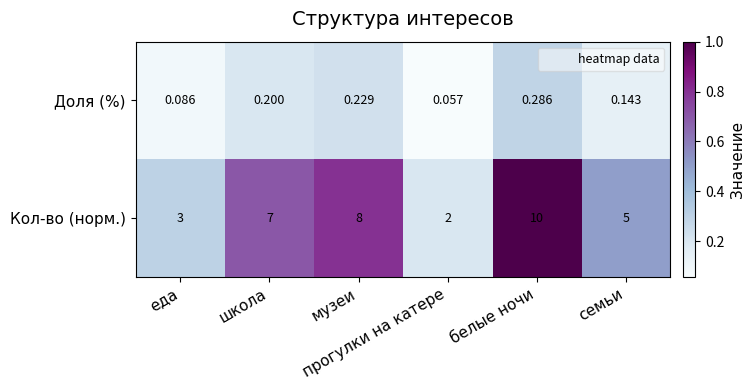

List the series in order of their overall mean, highest first.

Кол-во (норм.), Доля (%)